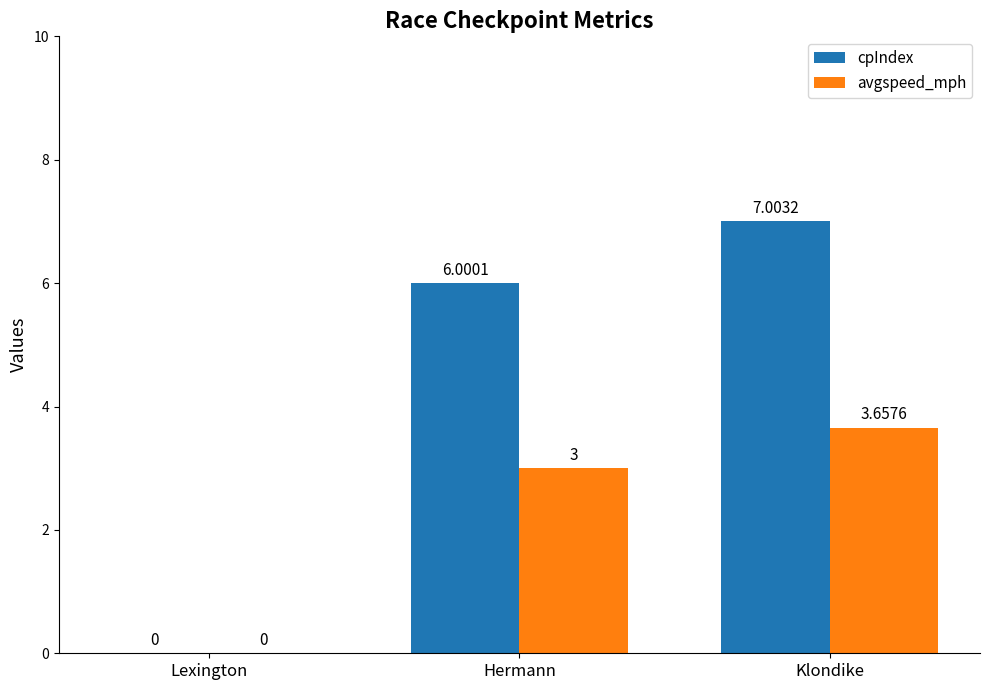

Which series has the largest total across all categories?

cpIndex